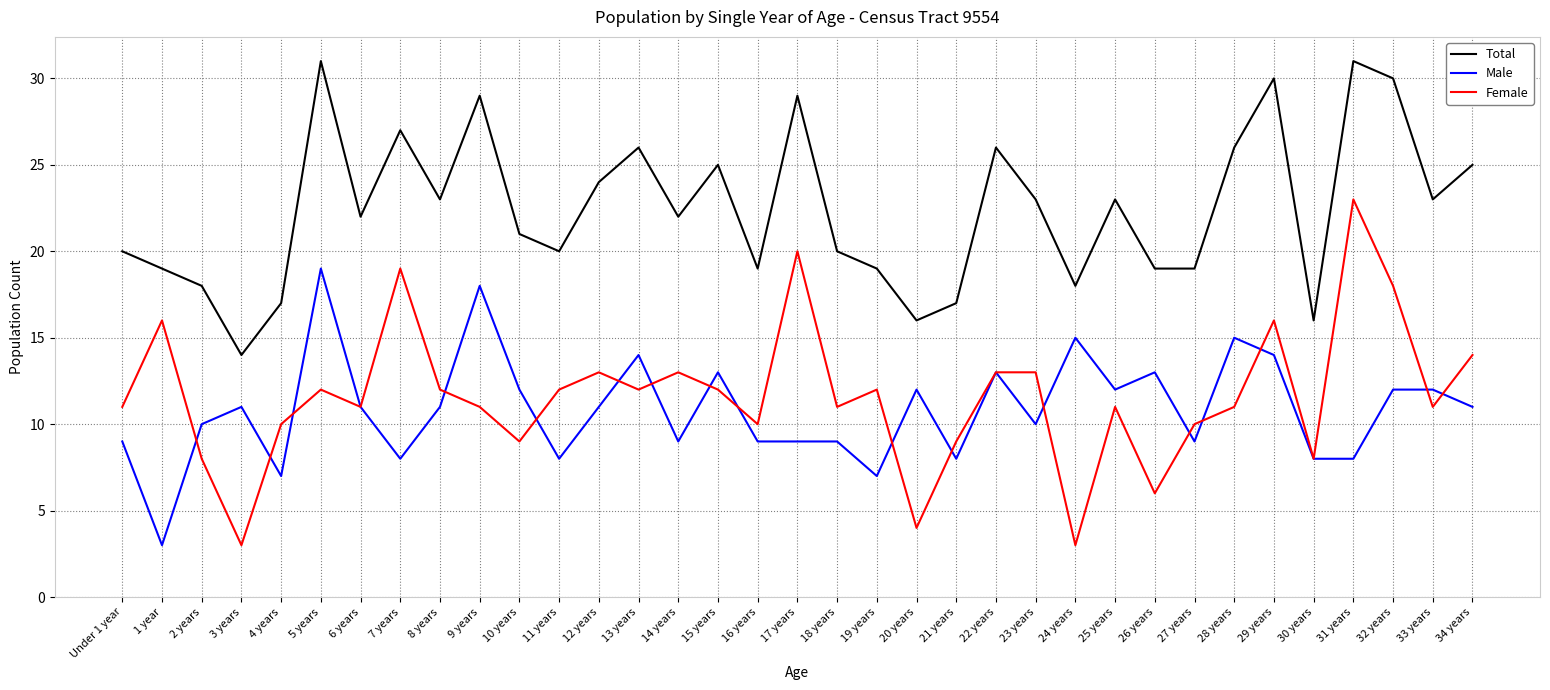

Between 19 years and 24 years, which series saw the biggest shift?

Female